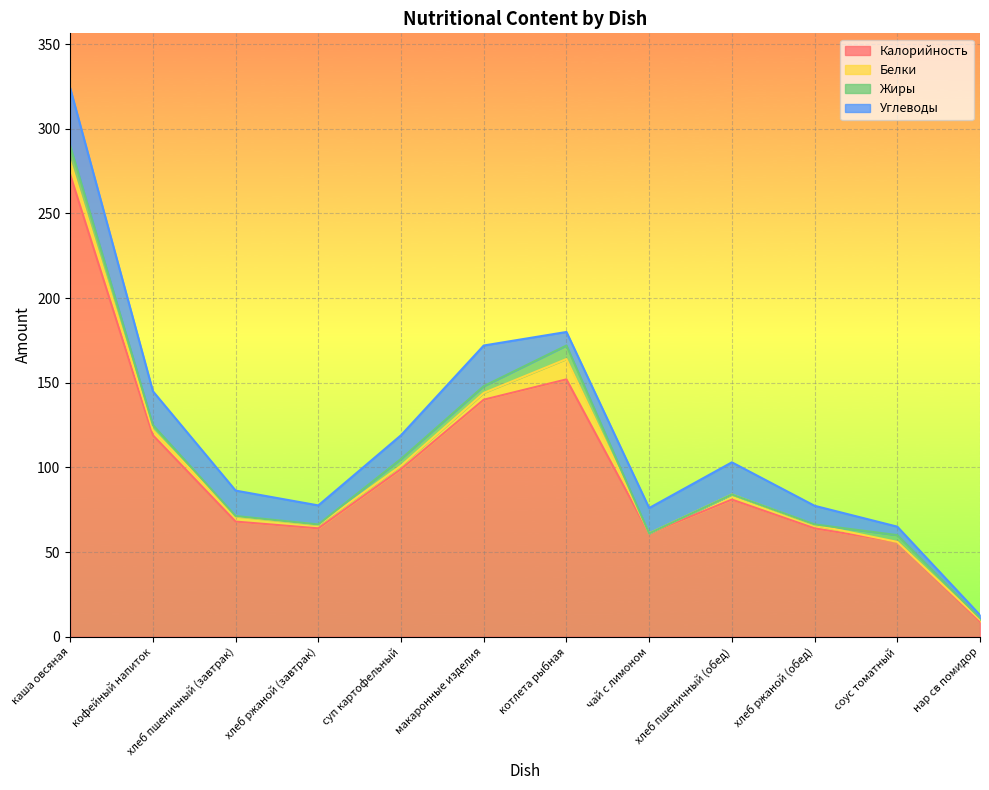

Read the Калорийность value at котлета рыбная.

152.0